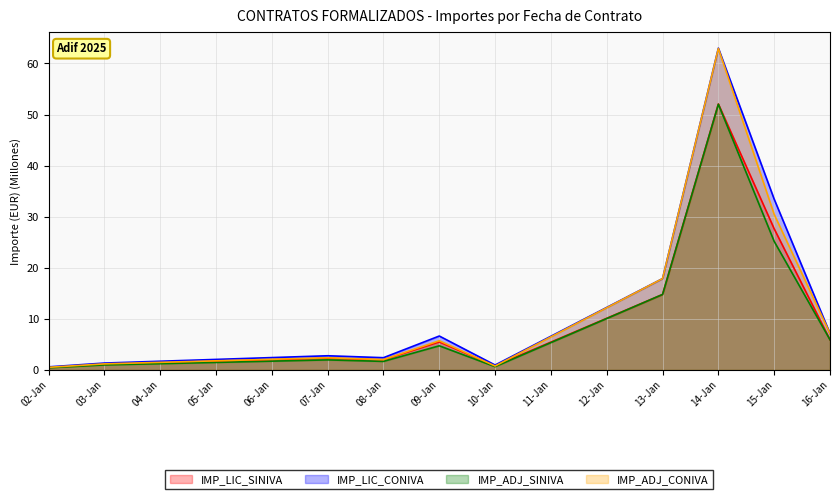

The IMP_ADJ_CONIVA series shows 5.7 at 09-Jan. True or false?

True